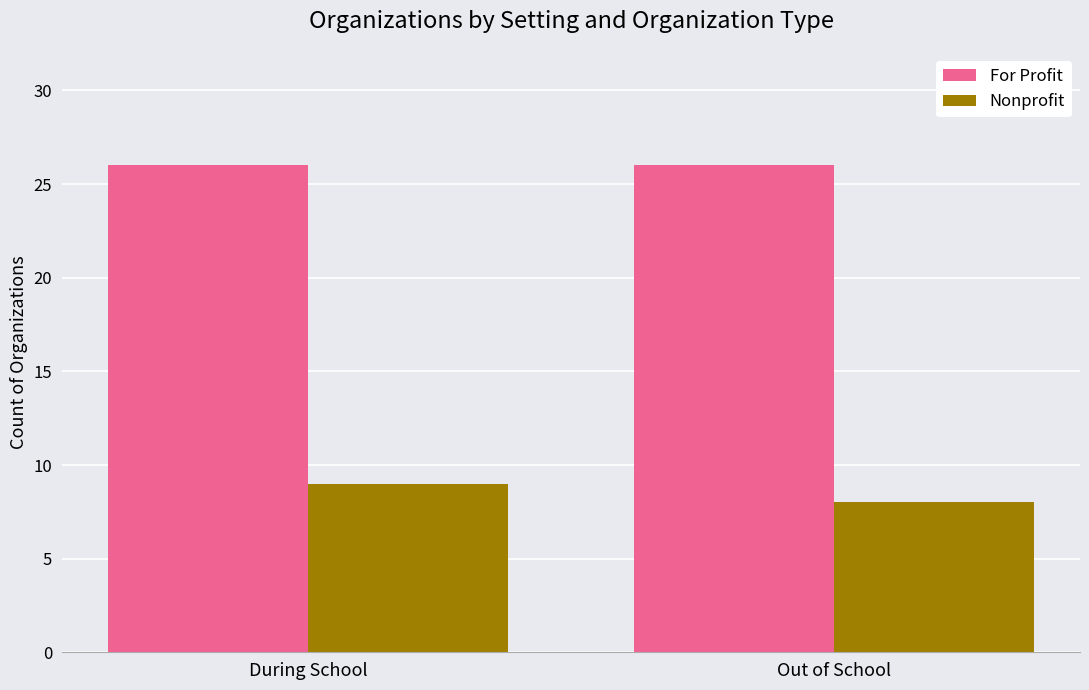

What is the minimum value for For Profit?

26